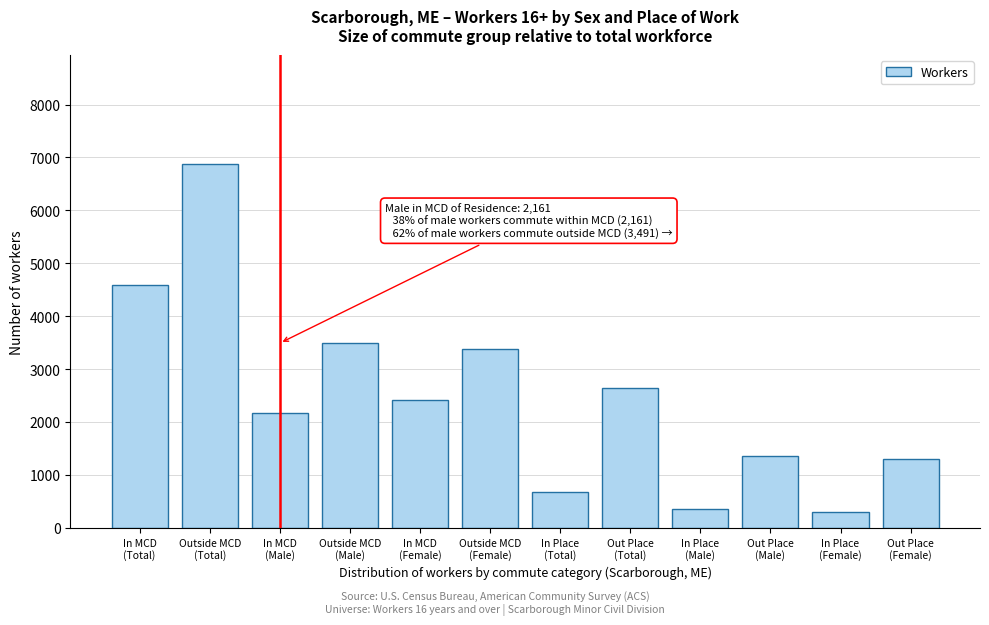

Reading left to right, what are all the values shown in this chart?

4582	6876	2161	3491	2421	3385	668	2646	362	1355	306	1291